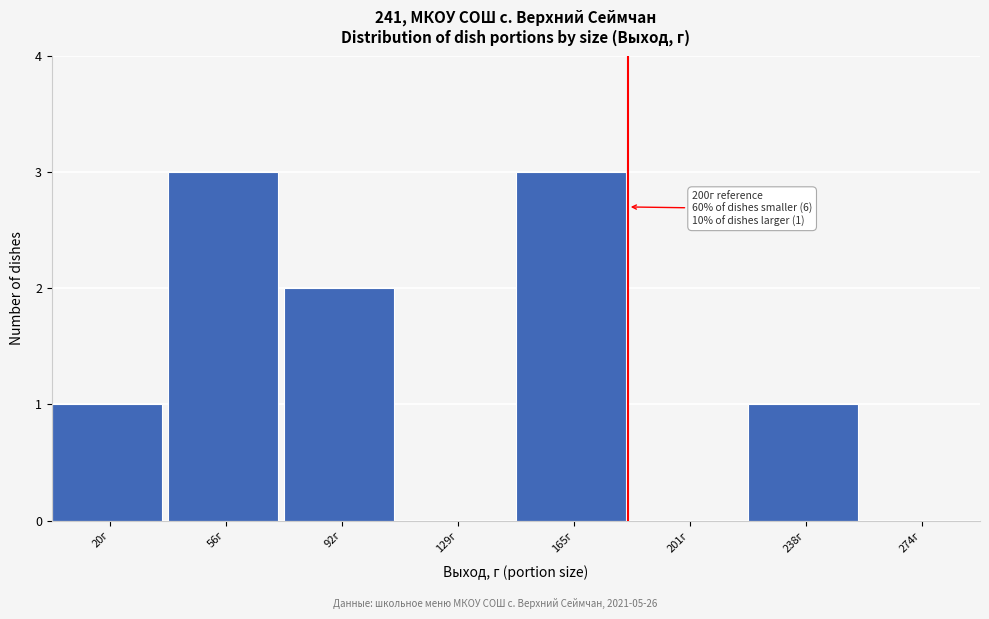

Reading right to left, extract all data points from this chart.

274г=0	238г=1	201г=0	165г=3	129г=0	92г=2	56г=3	20г=1